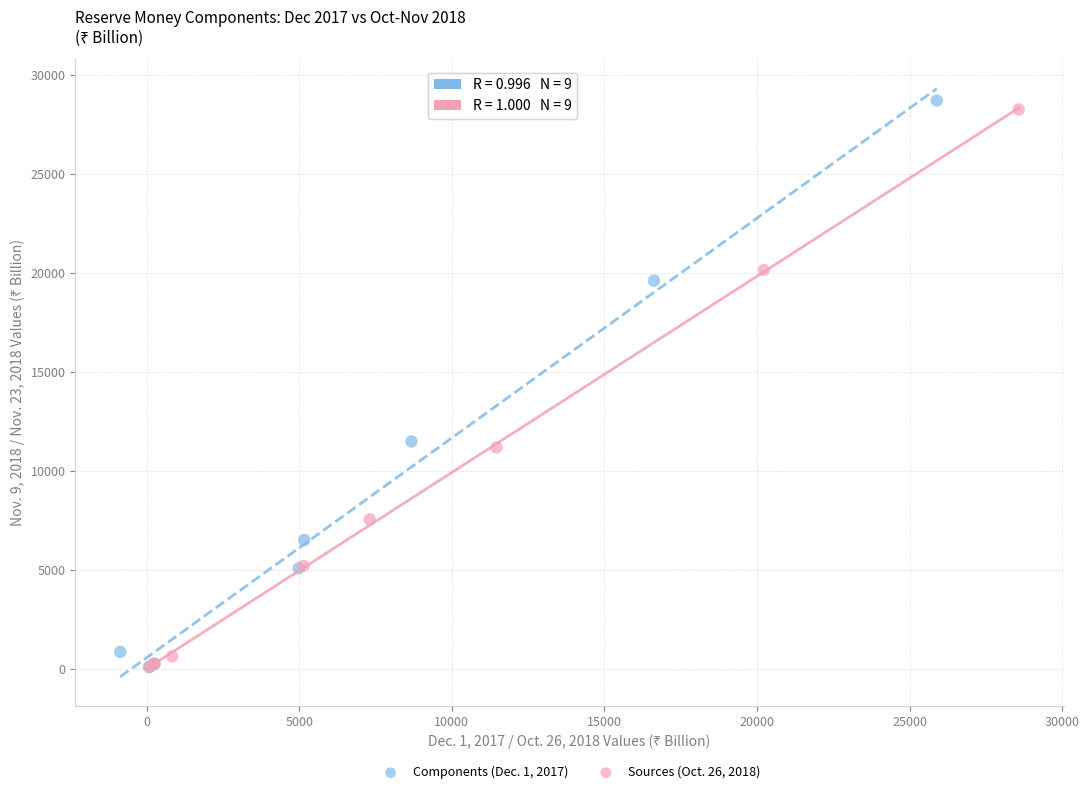

Which series has the widest spread of Y values?

Components (Dec. 1, 2017)